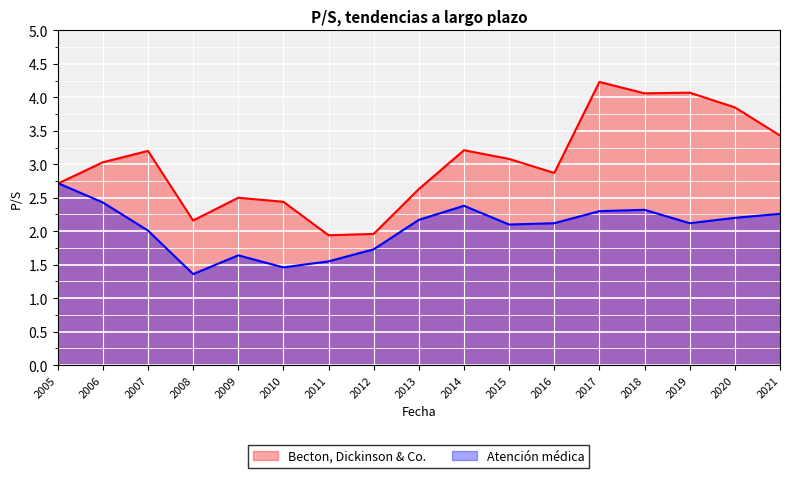

True or false: Becton, Dickinson & Co. has more than 2 interior local peaks.

True